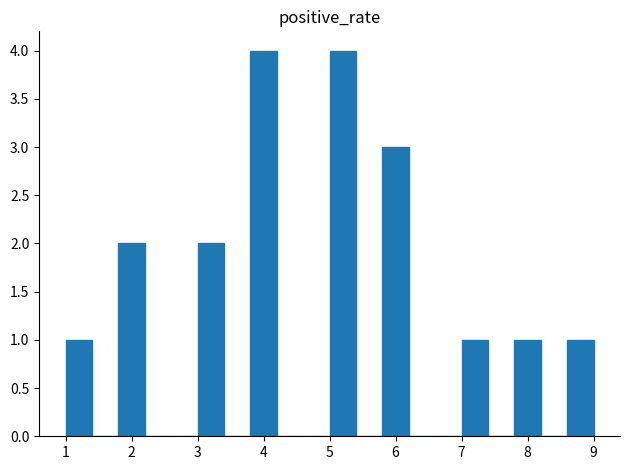

Reading left to right, list every bar in this chart as the range it spans on the x-axis followed by its height. The values are not printed on the chart, so give them approximately, as read against the axis.

1.0 to 1.4: 1
1.4 to 1.8: 0
1.8 to 2.2: 2
2.2 to 2.6: 0
2.6 to 3.0: 0
3.0 to 3.4: 2
3.4 to 3.8: 0
3.8 to 4.2: 4
4.2 to 4.6: 0
4.6 to 5.0: 0
5.0 to 5.4: 4
5.4 to 5.8: 0
5.8 to 6.2: 3
6.2 to 6.6: 0
6.6 to 7.0: 0
7.0 to 7.4: 1
7.4 to 7.8: 0
7.8 to 8.2: 1
8.2 to 8.6: 0
8.6 to 9.0: 1